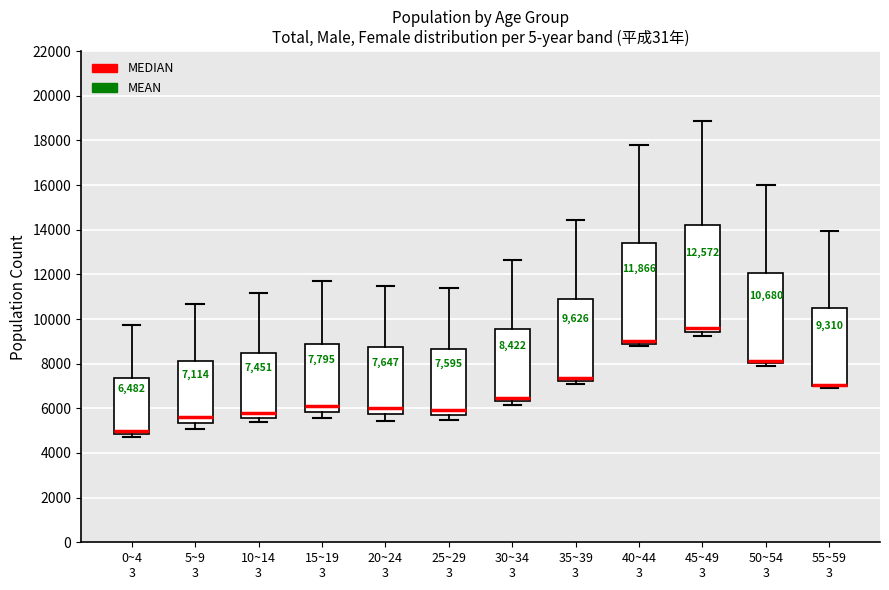

Comparing the boxes themselves (not the whiskers), which one is the tallest?

45~49 3